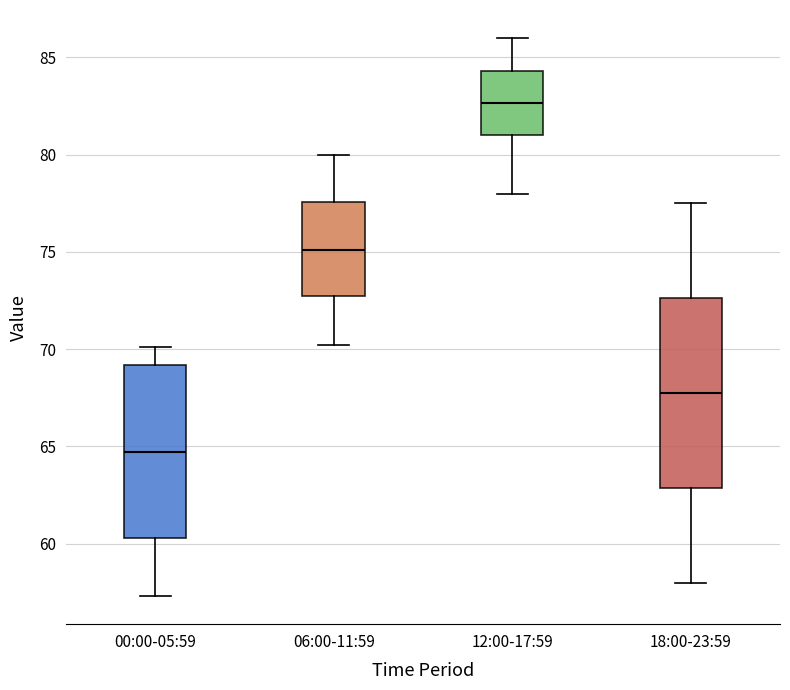

Which box's median line is the highest?

12:00-17:59